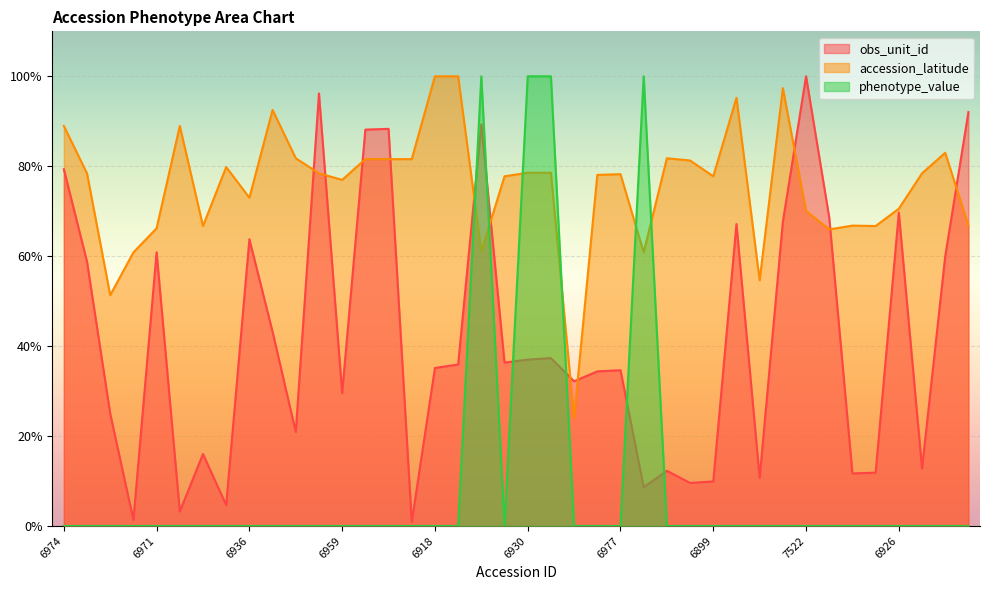

What is the average value of the accession_latitude series?

75.6